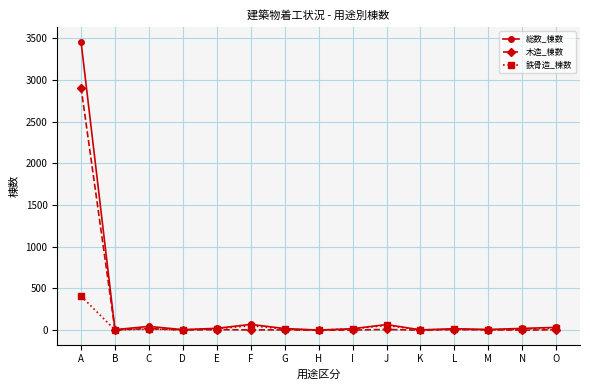

Which series has the largest range (max minus min)?

総数_棟数